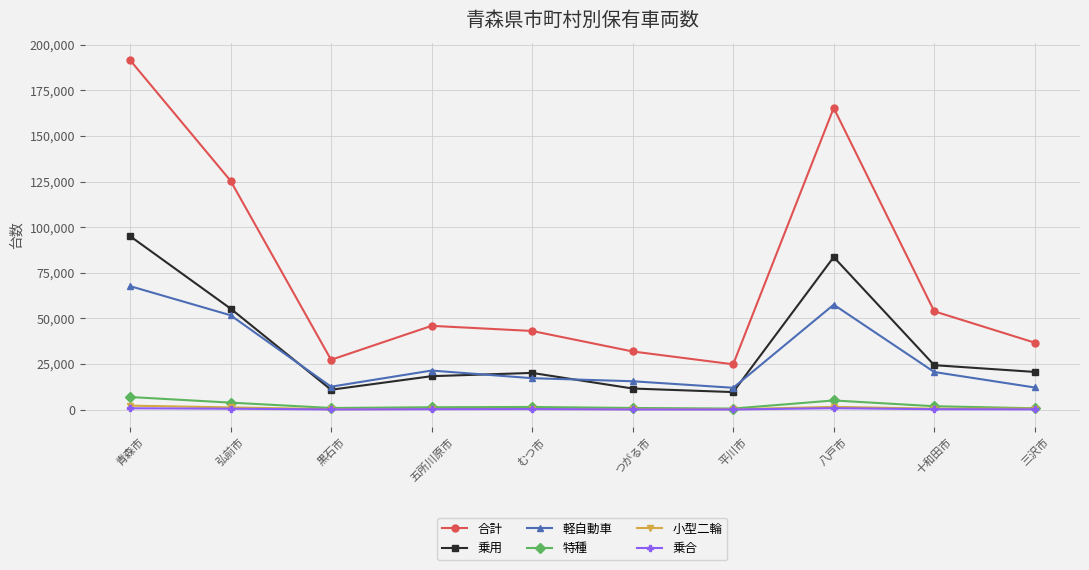

True or false: 合計 has a value of 31888 at つがる市.

True